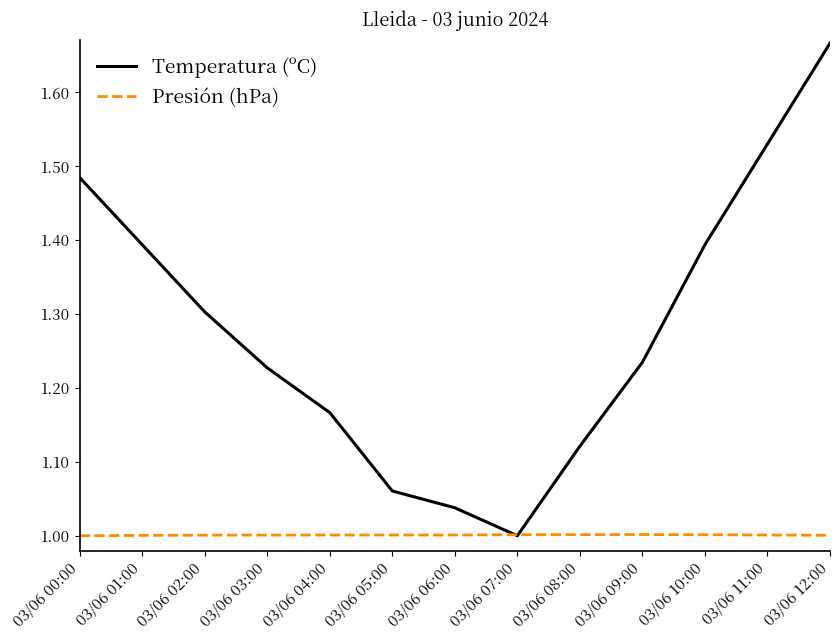

What position from the left is 03/06 11:00?

12